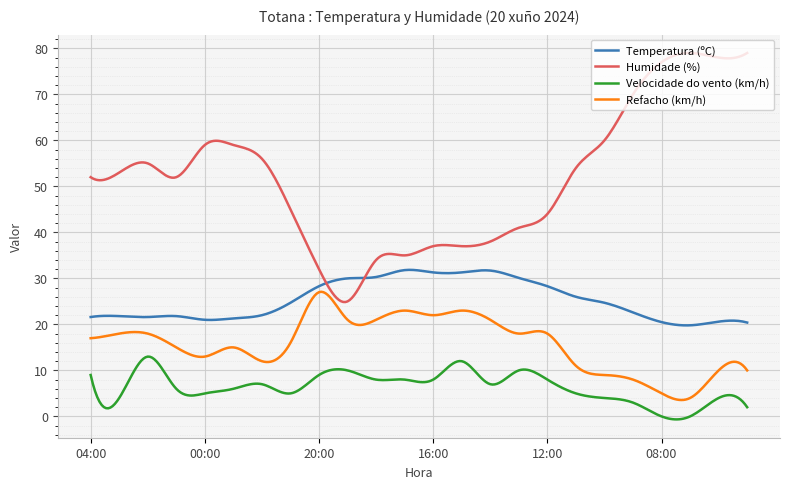

Which series has the largest total across all categories?

Humidade (%)